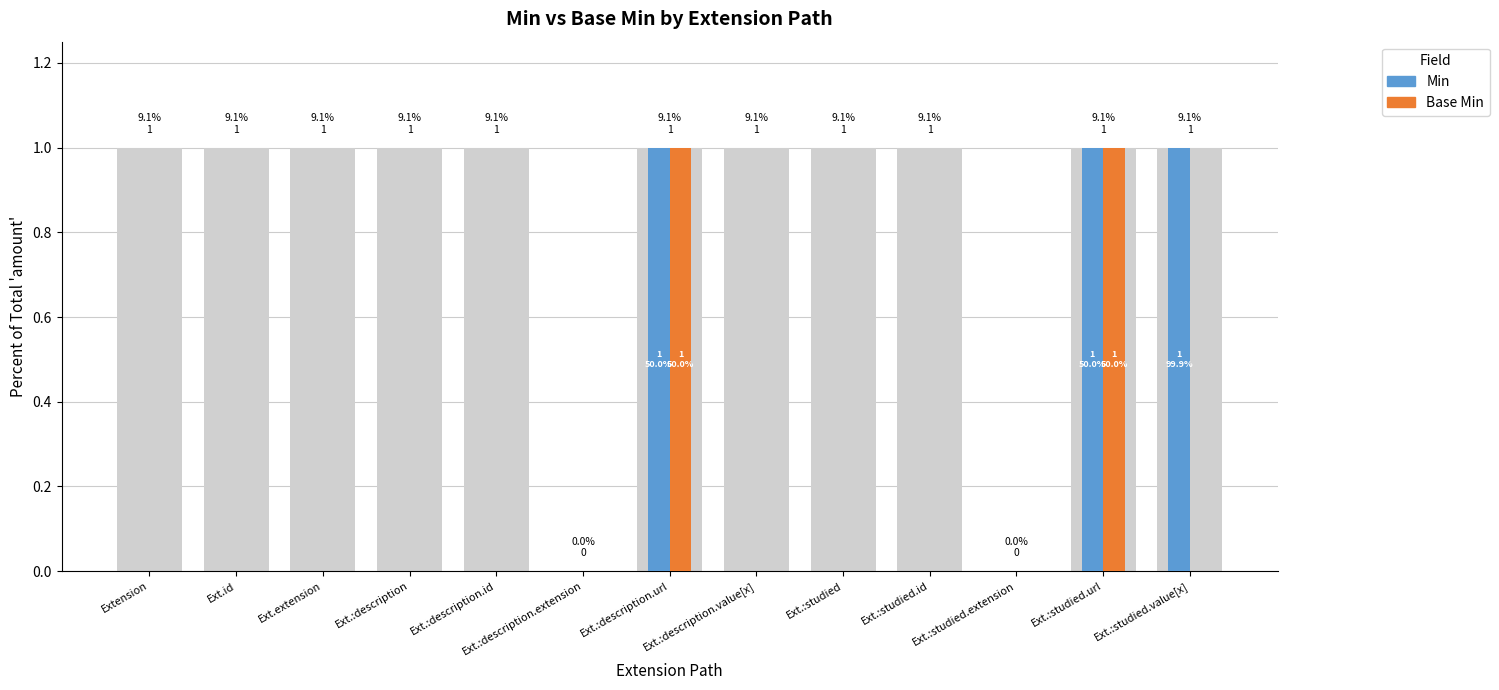

What is the difference between the second highest and minimum values in the Base Min series?

1